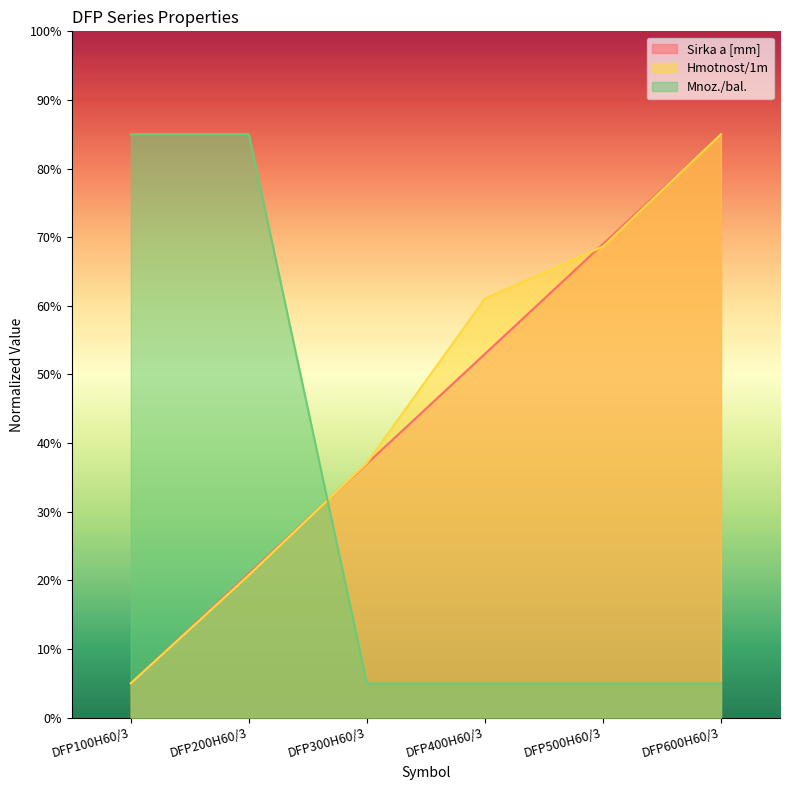

At which label is Mnoz./bal. closest to 45?

DFP100H60/3